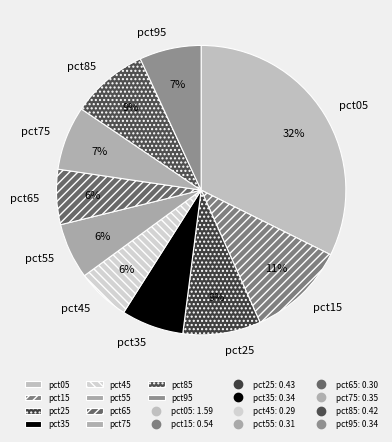

True or false: pct15 accounts for 19% of the total.

False